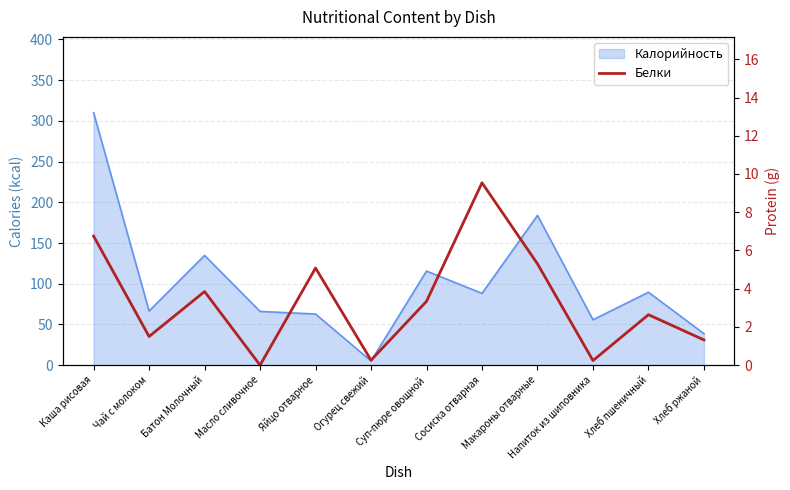

The value at Огурец свежий is 0.1. True or false?

False